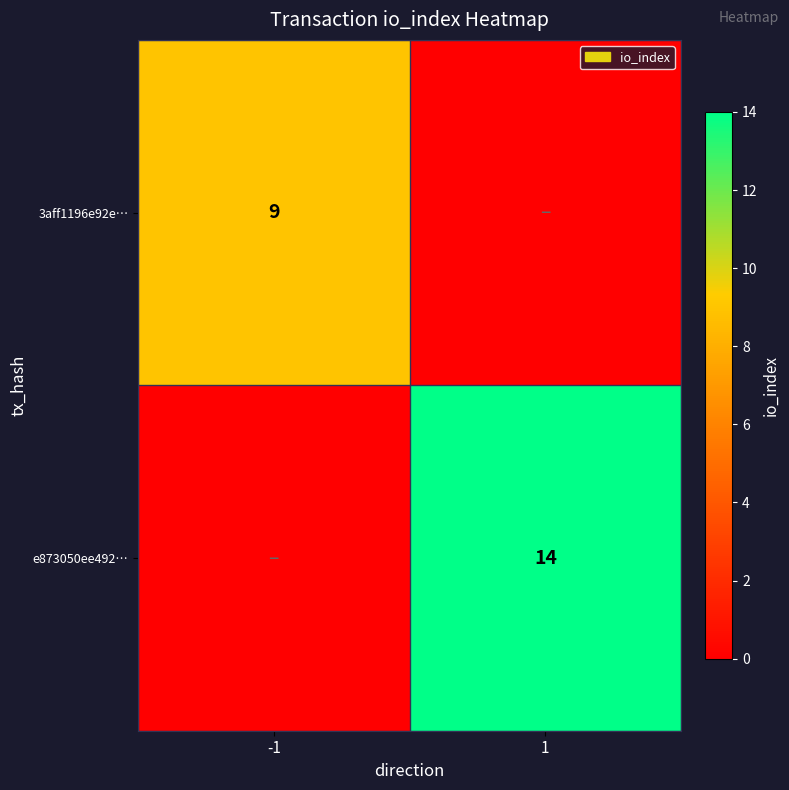

Is the value of 3aff1196e92e… at -1 greater than the value of e873050ee492… at 1?

No